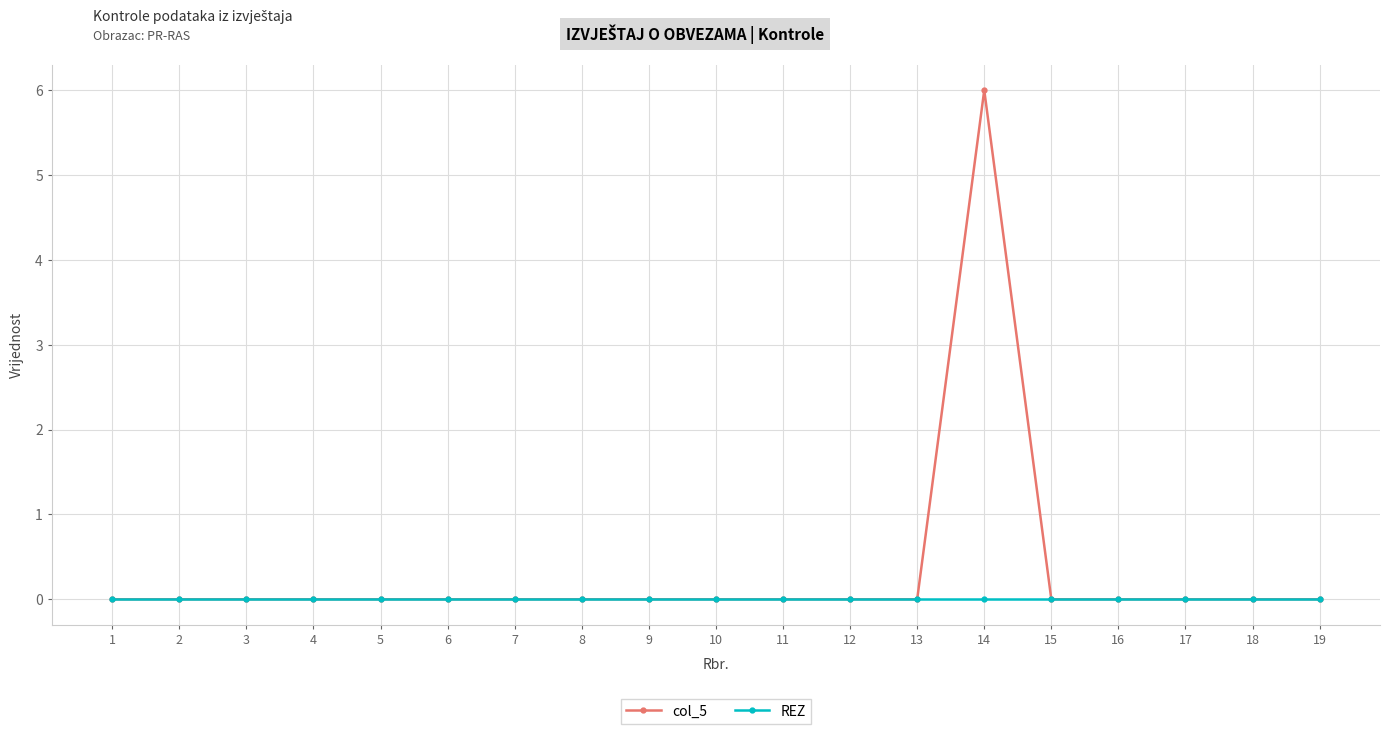

True or false: col_5 has a value of 8 at 14.

False